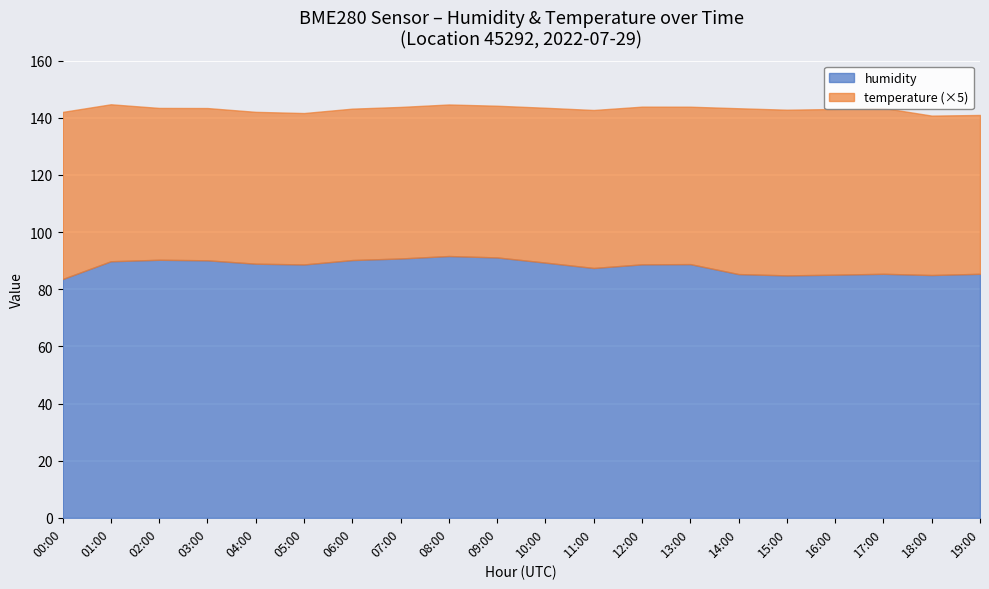

Count the number of categories in the chart.

20